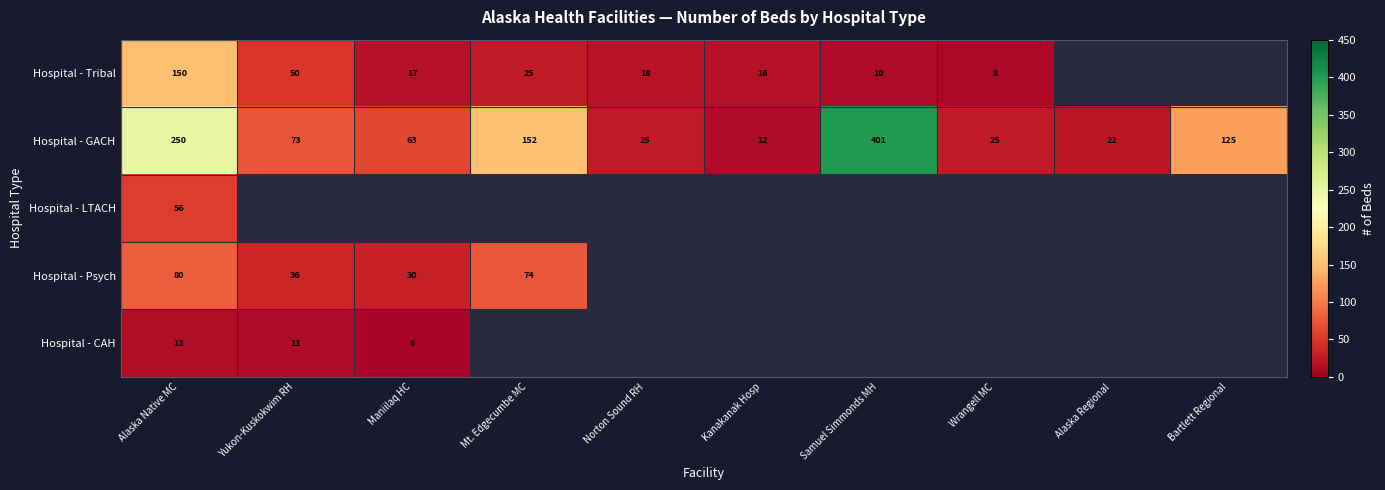

Is it true that Hospital - GACH equals 391 at Alaska Native MC?

False